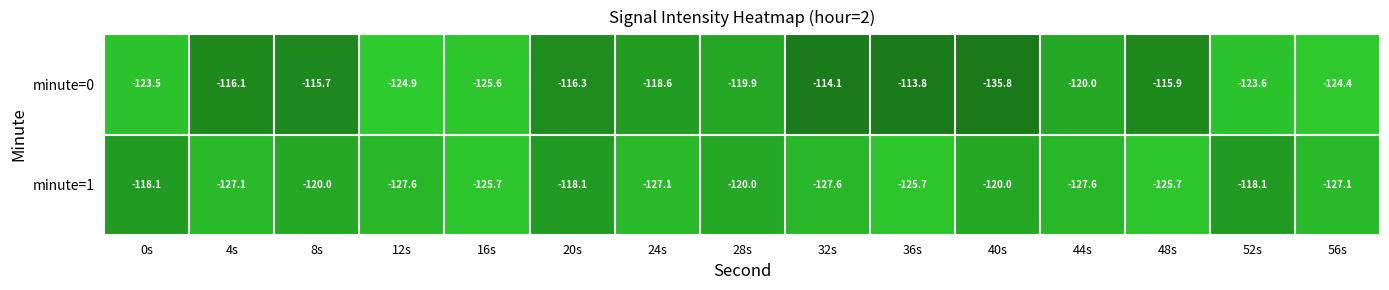

What is the total value across all series at 32s?

-241.7